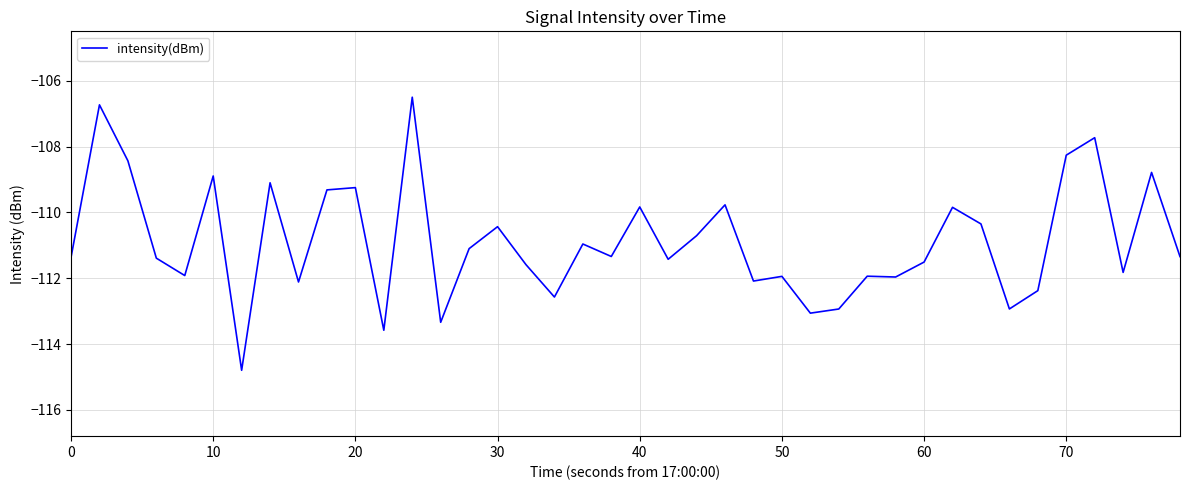

What is the difference between the maximum and minimum values?

8.3